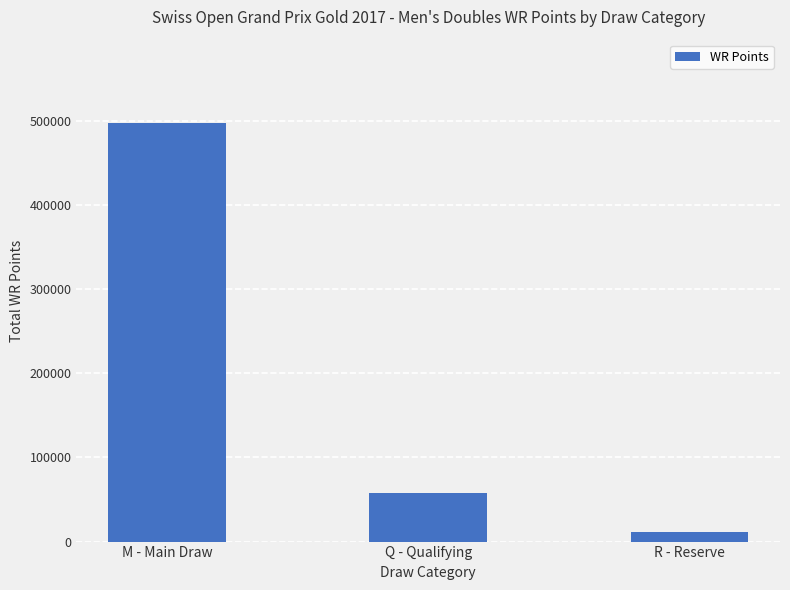

Rank the categories by value from lowest to highest.

R - Reserve, Q - Qualifying, M - Main Draw